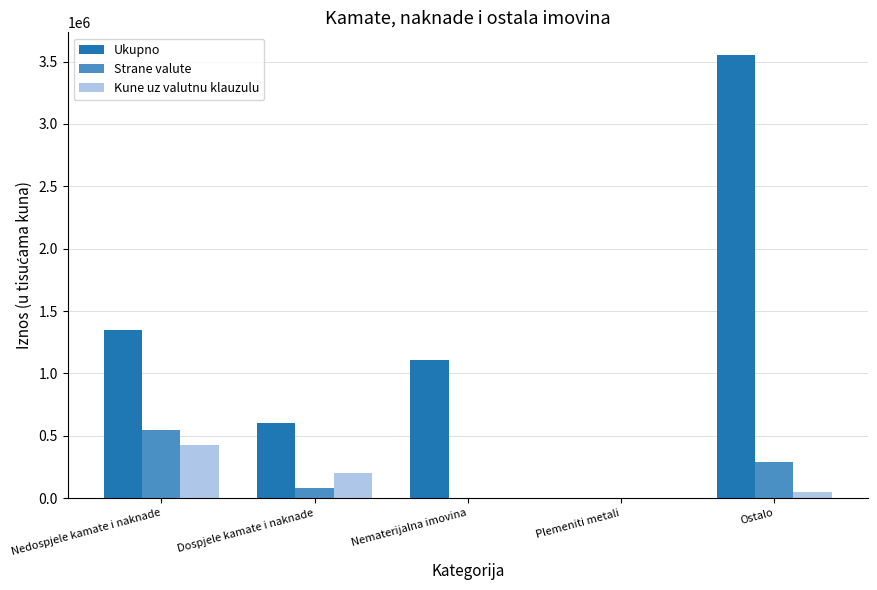

True or false: Kune uz valutnu klauzulu has a value of 51235 at Ostalo.

True